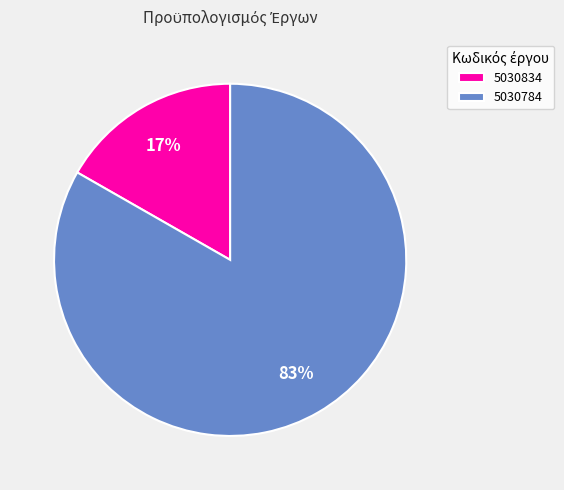

Does 5030834 represent more than half of the total?

No